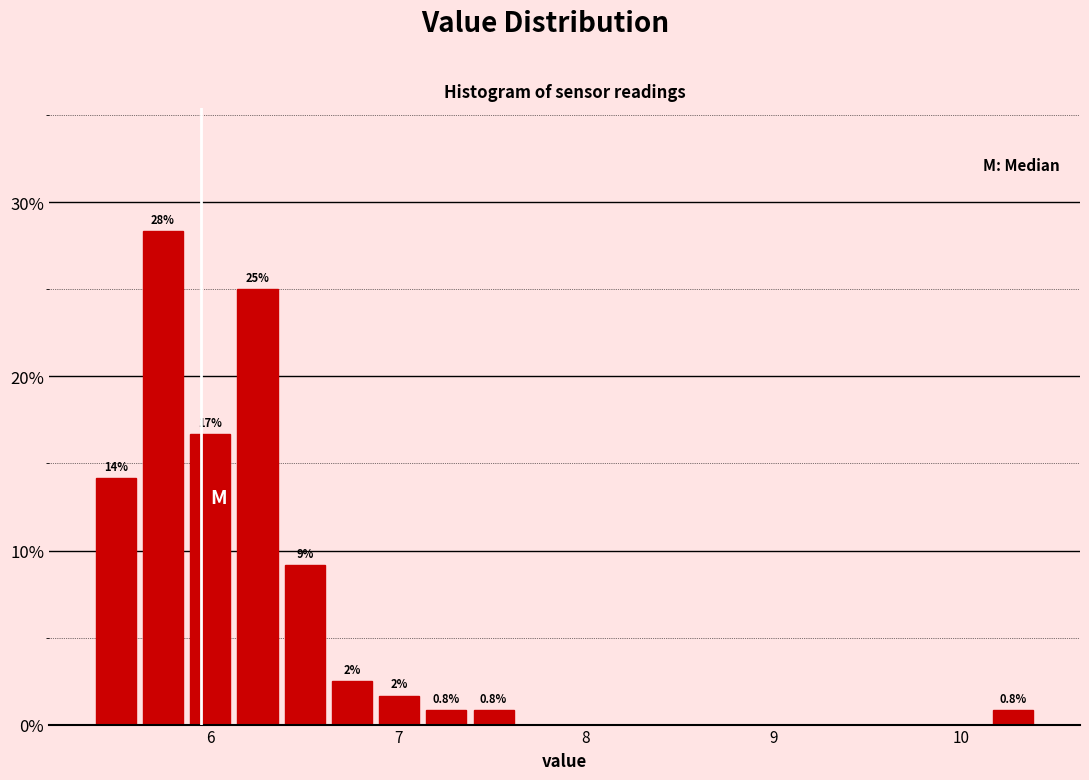

Read against the x-axis, roughly where is the centre of the tallest bar?

5.7